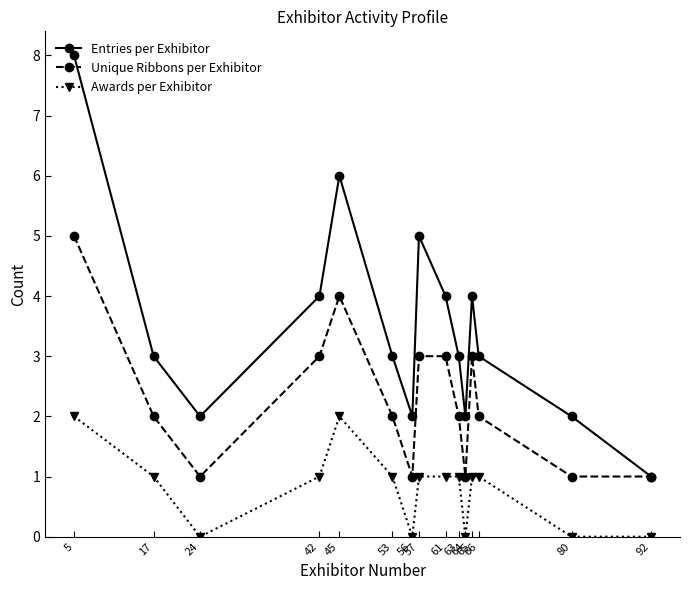

What is the difference between the Awards per Exhibitor values at 92 and 45?

2